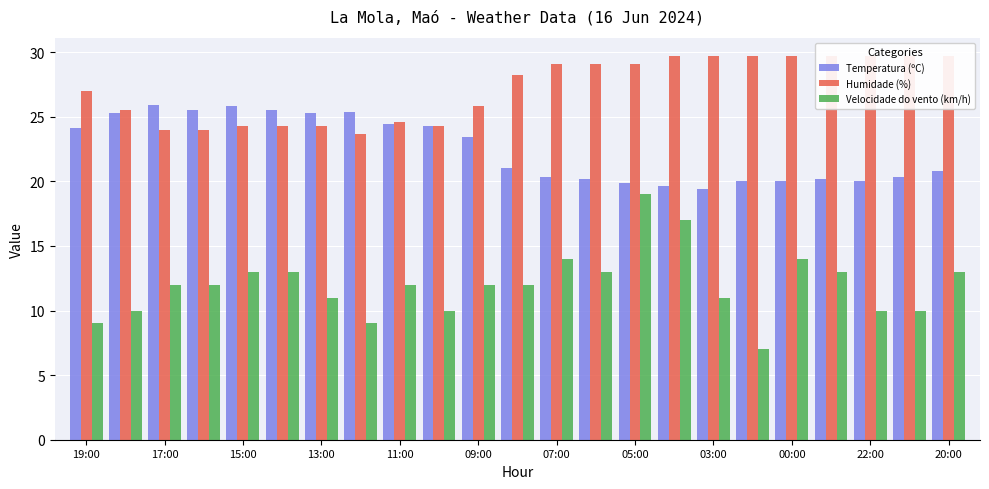

Between 22:00 and 00:00, which is larger?

22:00